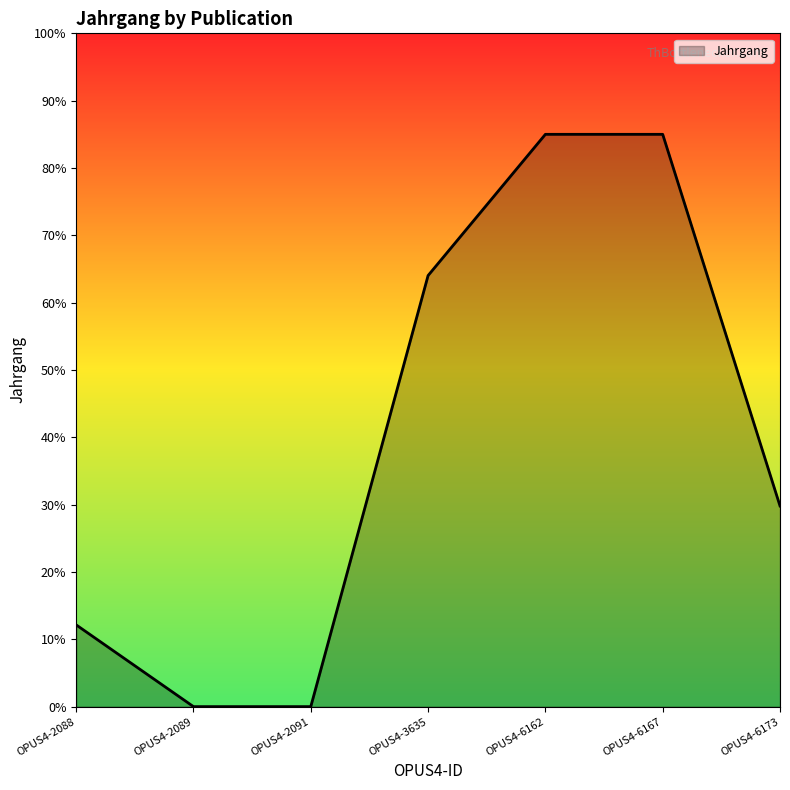

True or false: there are more than 2 points higher than both neighbors.

False